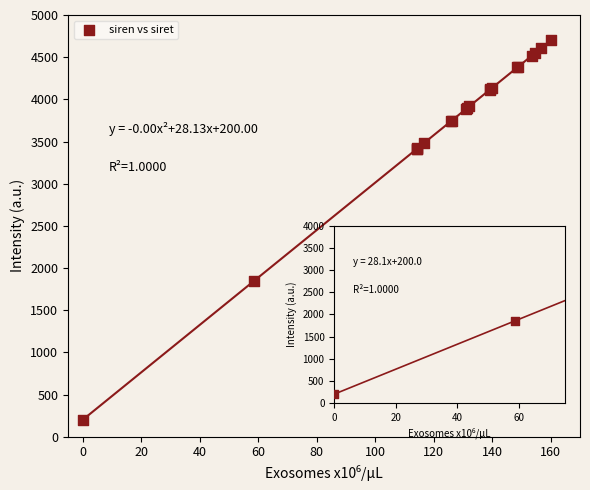

What Y value in the scatter plot is closest to 2450?

1850.9